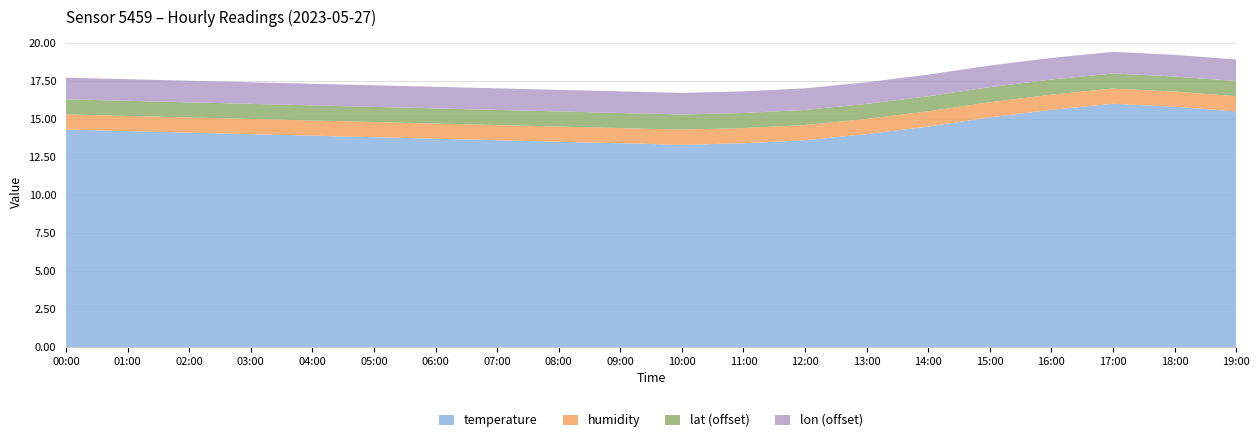

True or false: temperature has a value of 6.8 at 10:00.

False